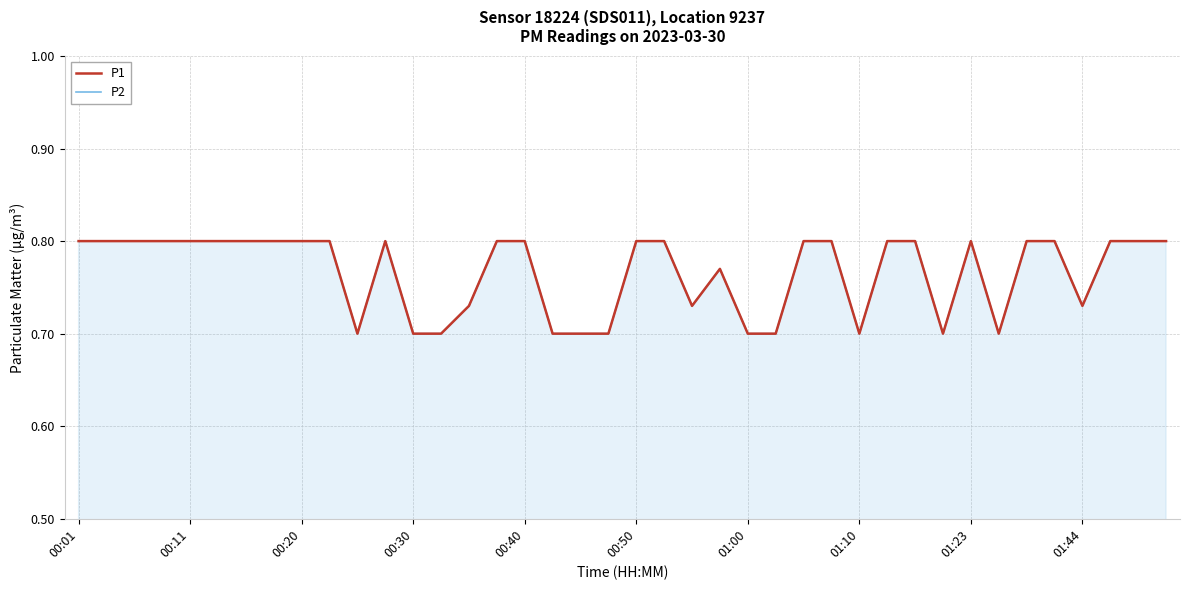

Rank the categories by P1 value from highest to lowest.

00:01, 00:11, 00:20, 00:30, 00:40, 00:50, 01:00, 01:10, 01:23, 01:44, 11, 15, 16, 20, 21, 26, 27, 29, 30, 32, 34, 35, 37, 38, 39, 23, 14, 22, 36, 10, 12, 13, 17, 18, 19, 24, 25, 28, 31, 33